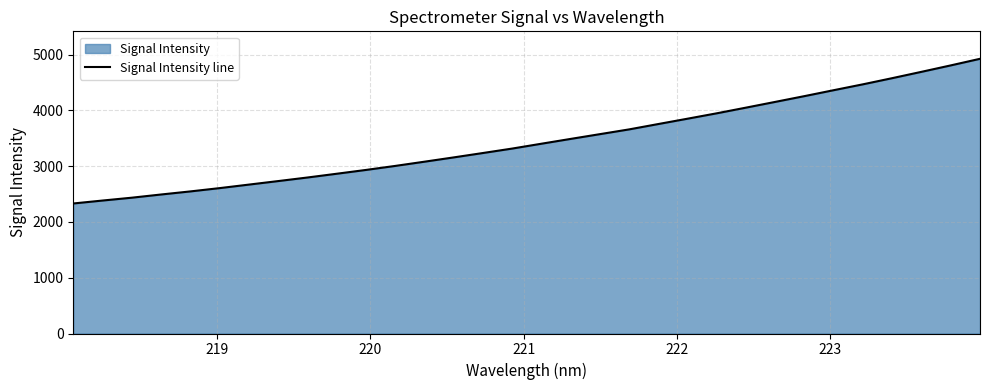

What is the difference between the maximum and minimum values?

2594.5